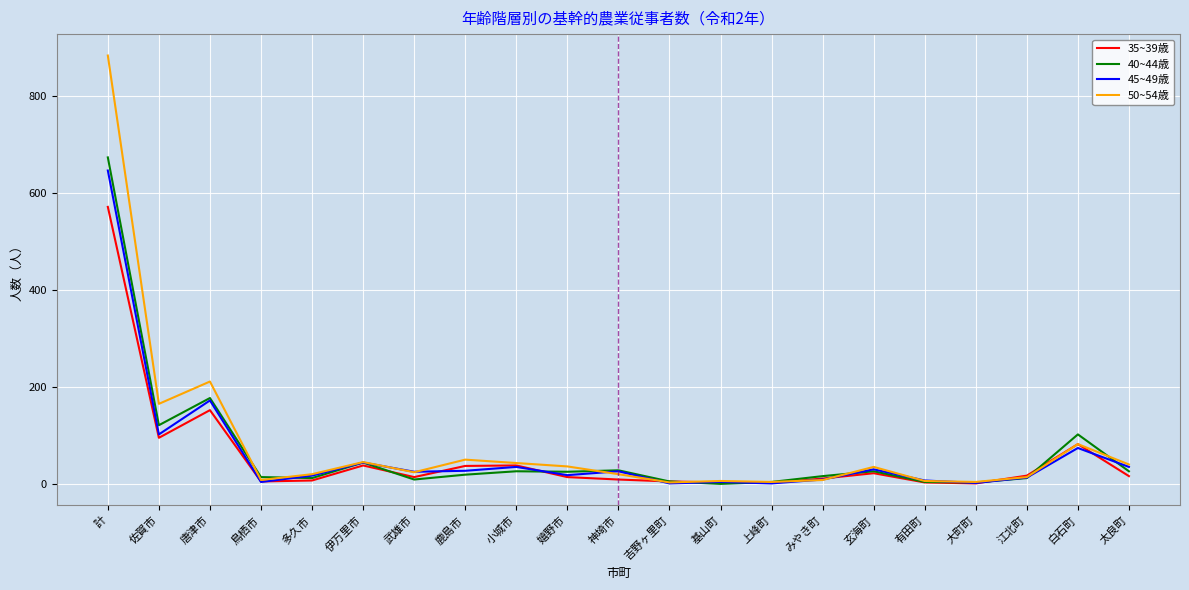

At which category is the sum across all series the highest?

計